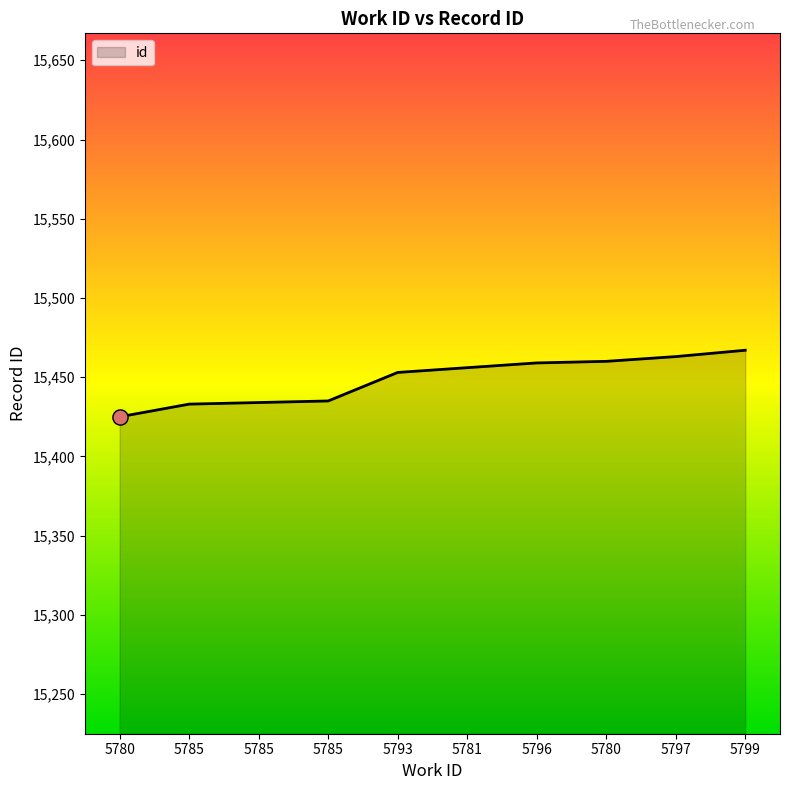

How many lines are shown in the chart?

1